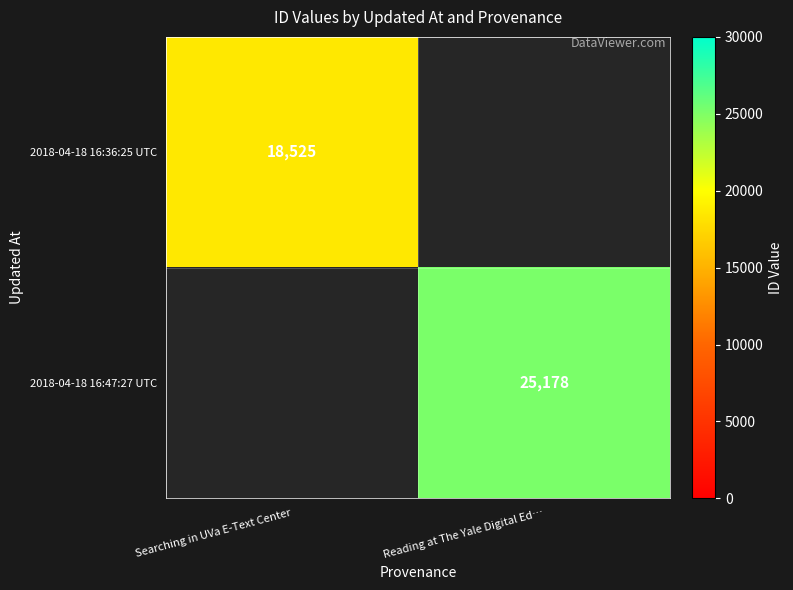

The 2018-04-18 16:47:27 UTC series shows 13073 at Reading at The Yale Digital Ed…. True or false?

False